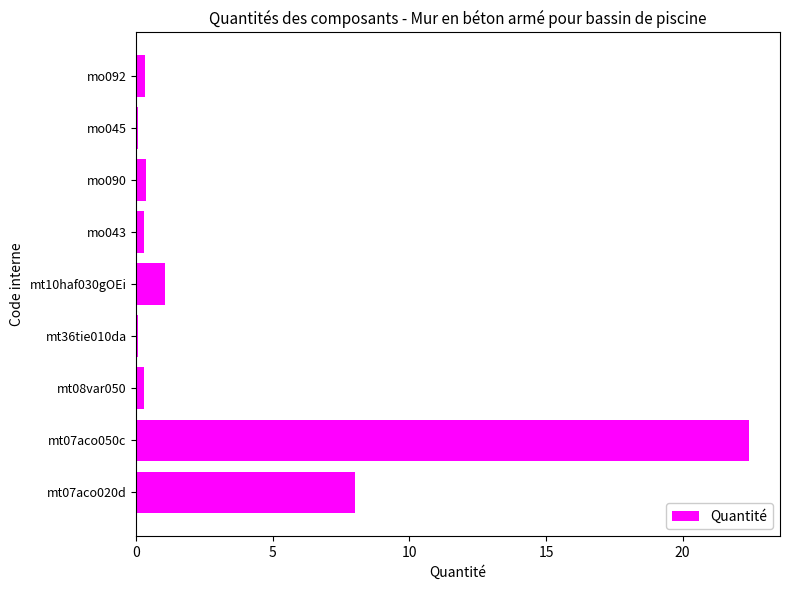

Which category has the highest value across all series?

mt07aco050c